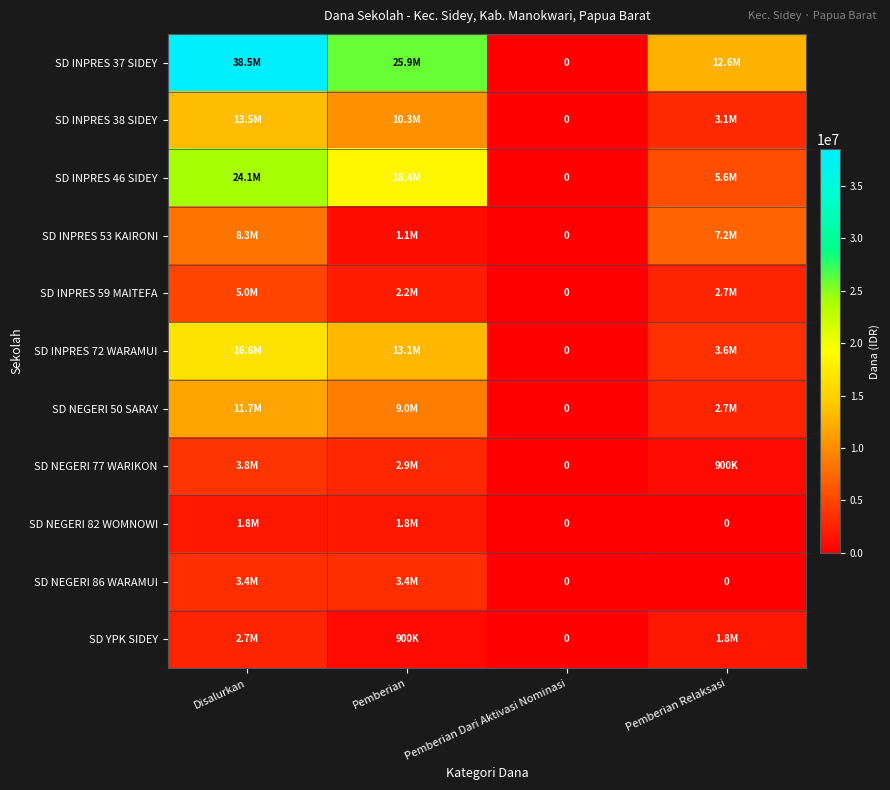

At how many categories does at least one series exceed 10242044?

3